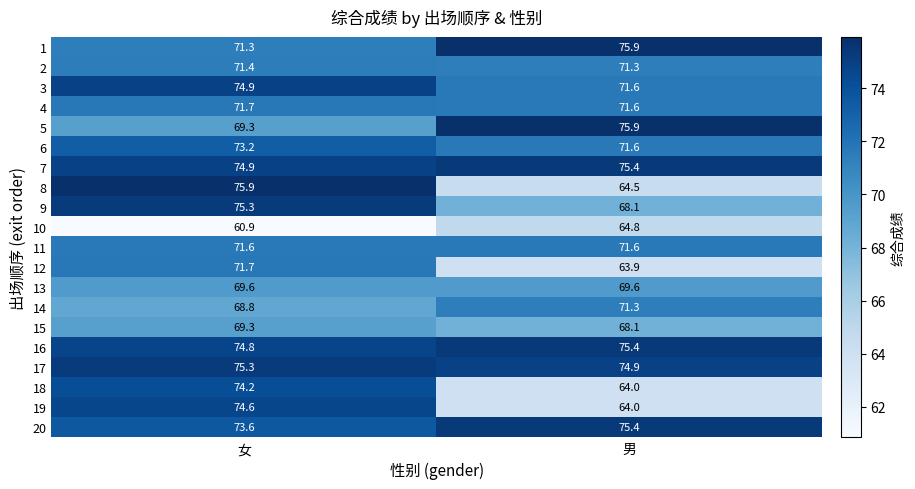

What is the total value across all series at 女?

1442.3